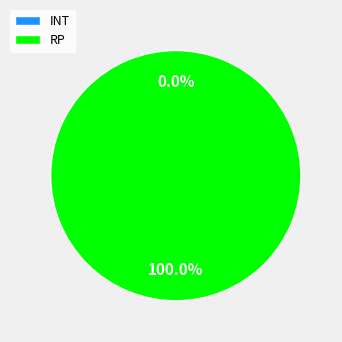

Do RP and INT together represent more than half of the pie?

Yes